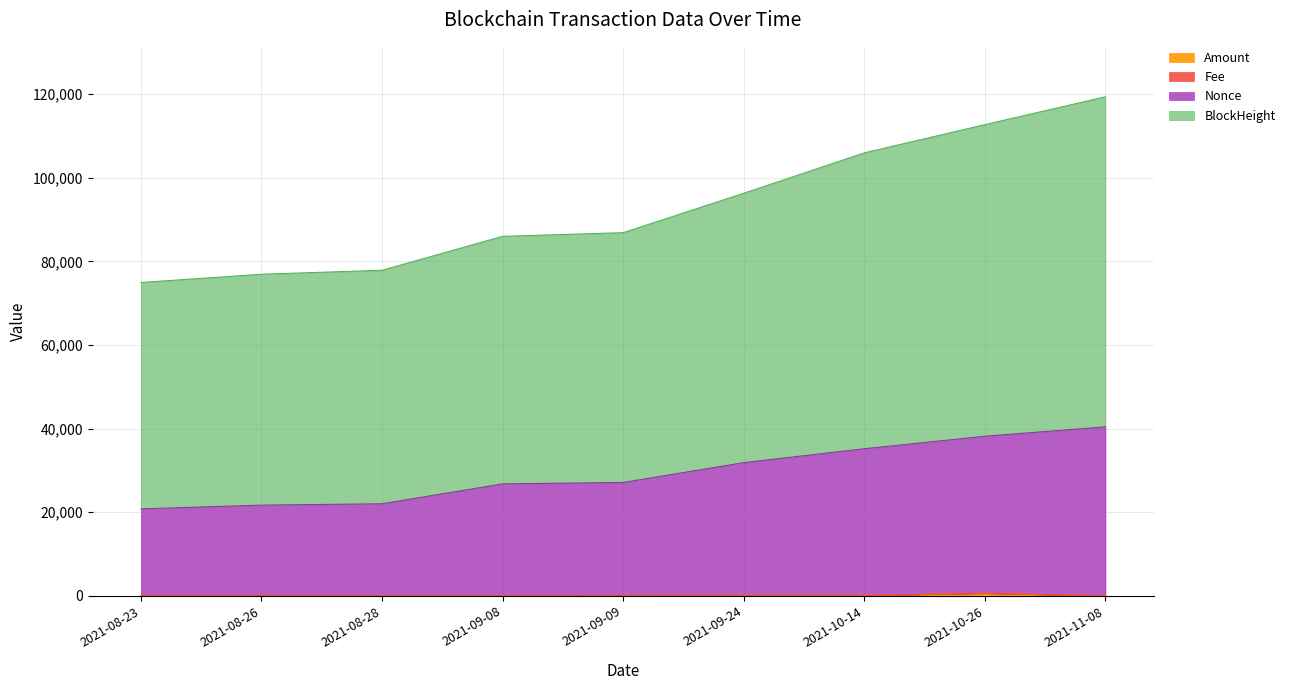

At which label does Nonce reach its minimum?

2021-08-23